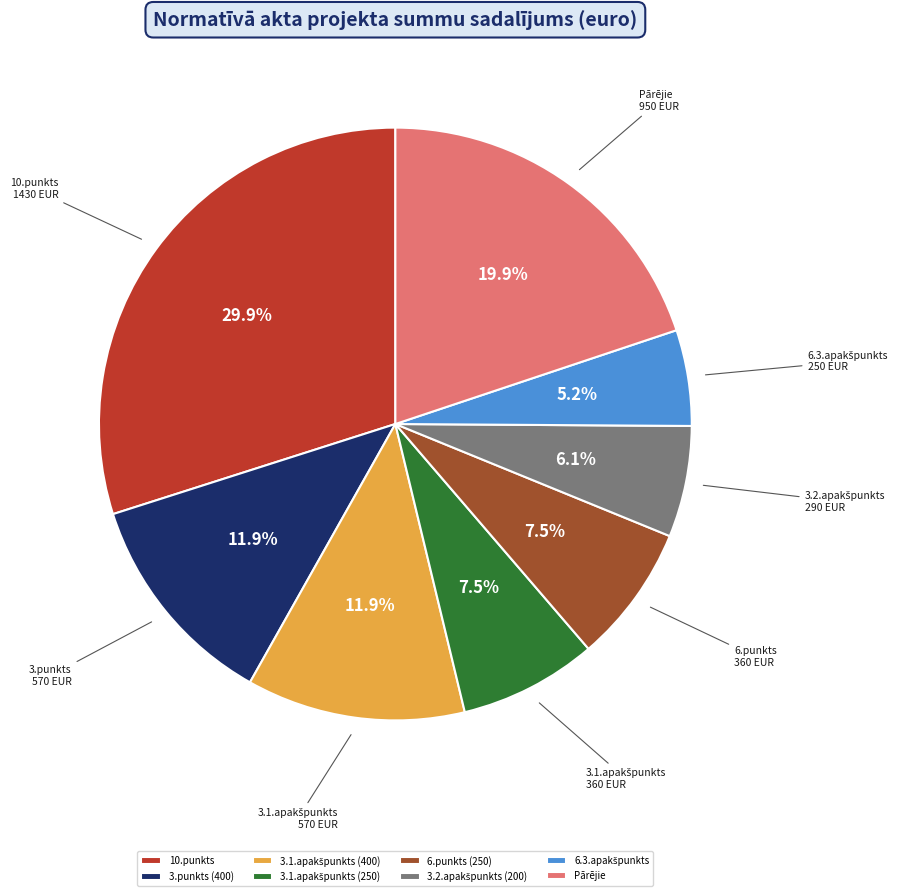

Does any single category account for the majority?

No